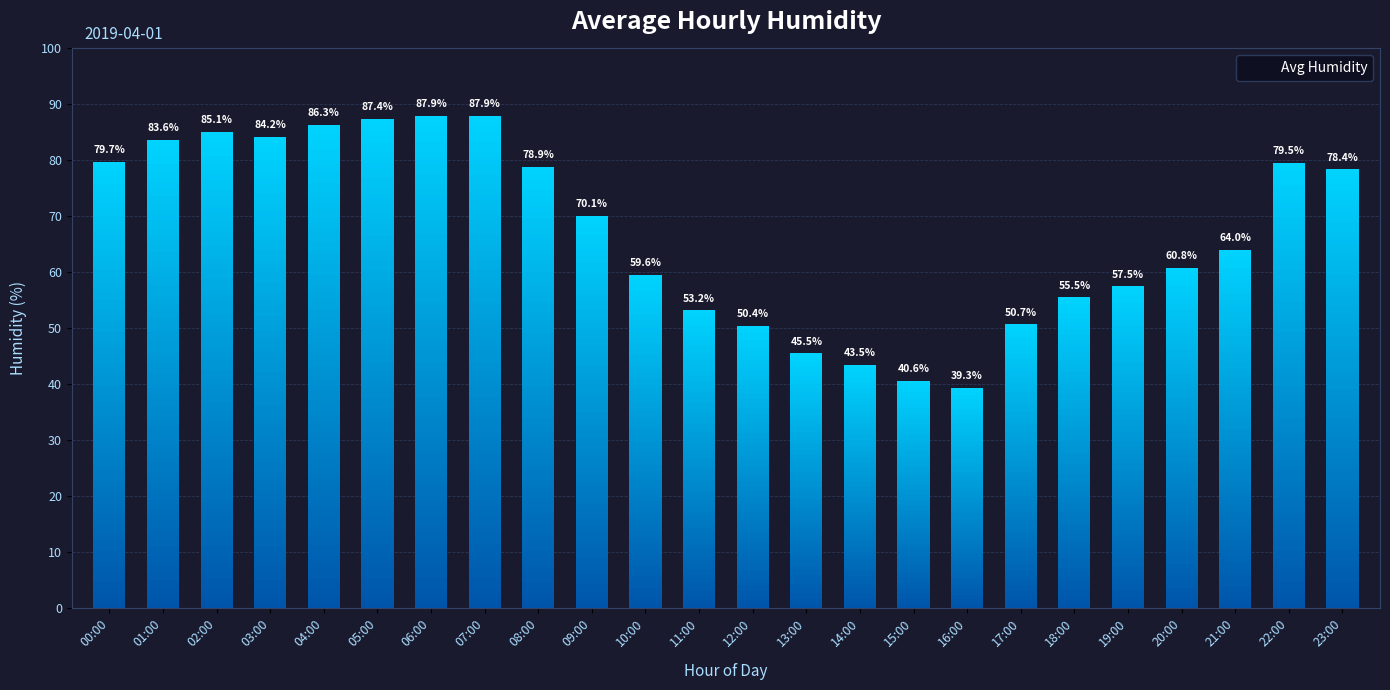

Rank the categories by value from lowest to highest.

16:00, 15:00, 14:00, 13:00, 12:00, 17:00, 11:00, 18:00, 19:00, 10:00, 20:00, 21:00, 09:00, 23:00, 08:00, 22:00, 00:00, 01:00, 03:00, 02:00, 04:00, 05:00, 06:00, 07:00